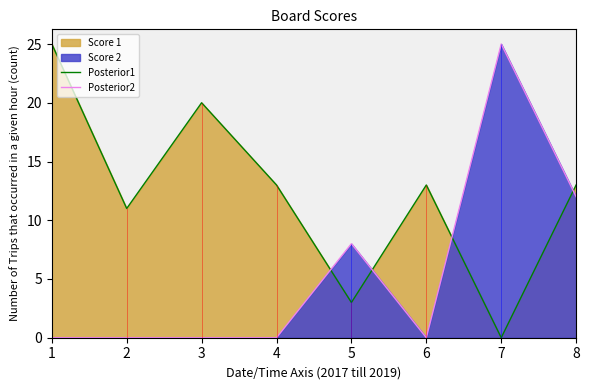

What is the total value across all series at 5?

11